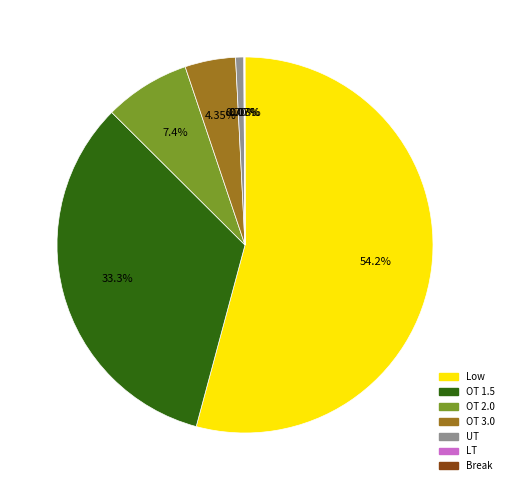

Is there any slice that represents more than half of the pie?

Yes